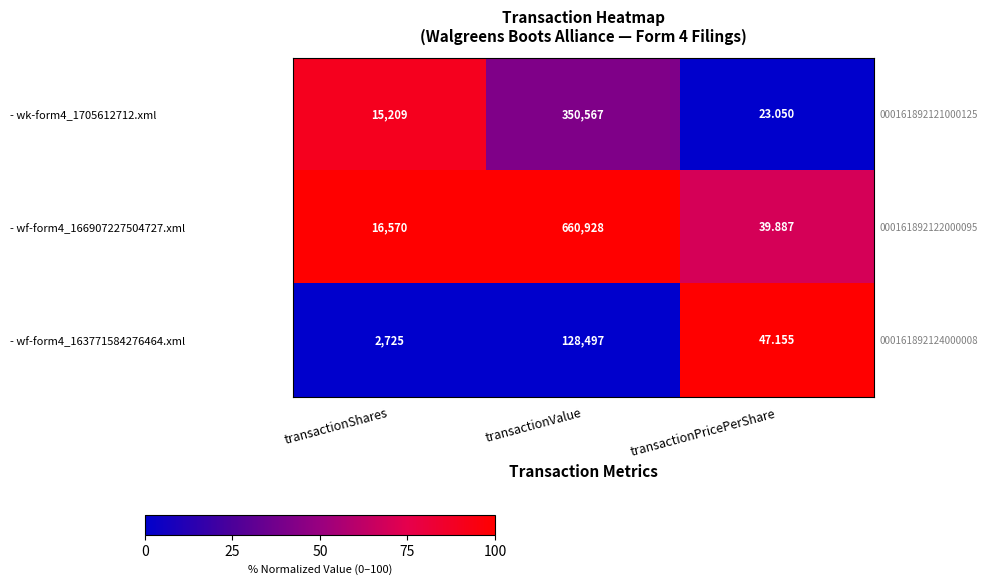

At which label is - wk-form4_1705612712.xml closest to 175295?

transactionShares